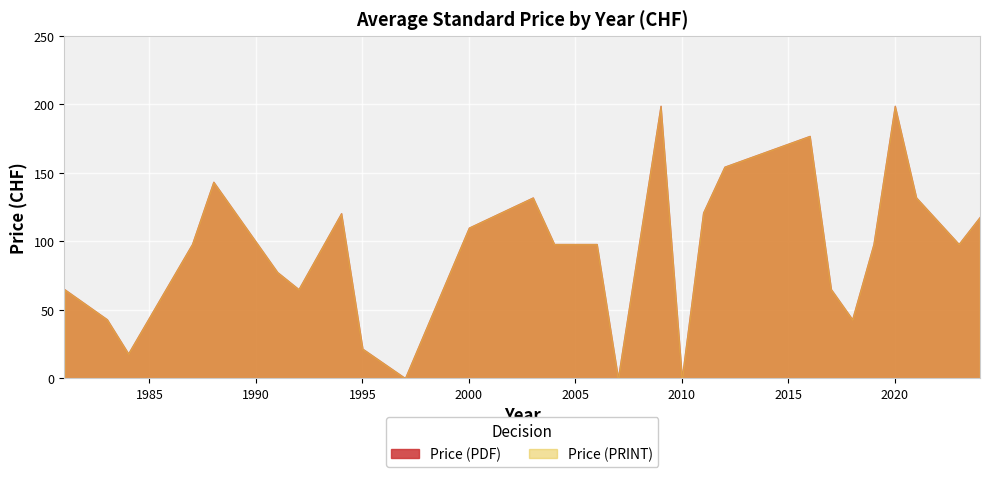

What is the total value across all series at 1981?

130.0